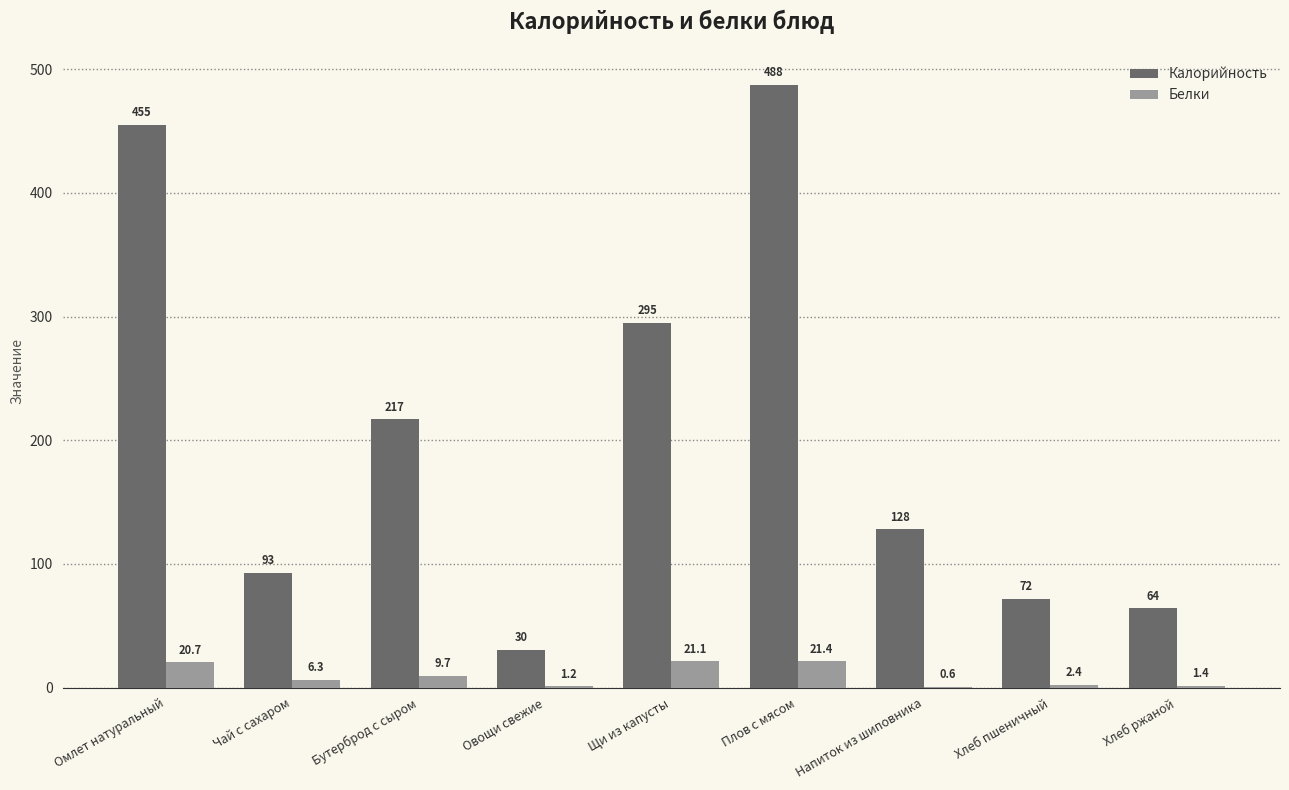

Reading left to right, list all the values displayed in this chart.

Калорийность: Омлет натуральный=455.2	Чай с сахаром=93.0	Бутерброд с сыром=217.1	Овощи свежие=30.5	Щи из капусты=295.2	Плов с мясом=487.6	Напиток из шиповника=128.0	Хлеб пшеничный=72.0	Хлеб ржаной=64.2
Белки: Омлет натуральный=20.7	Чай с сахаром=6.3	Бутерброд с сыром=9.7	Овощи свежие=1.2	Щи из капусты=21.1	Плов с мясом=21.4	Напиток из шиповника=0.6	Хлеб пшеничный=2.4	Хлеб ржаной=1.4